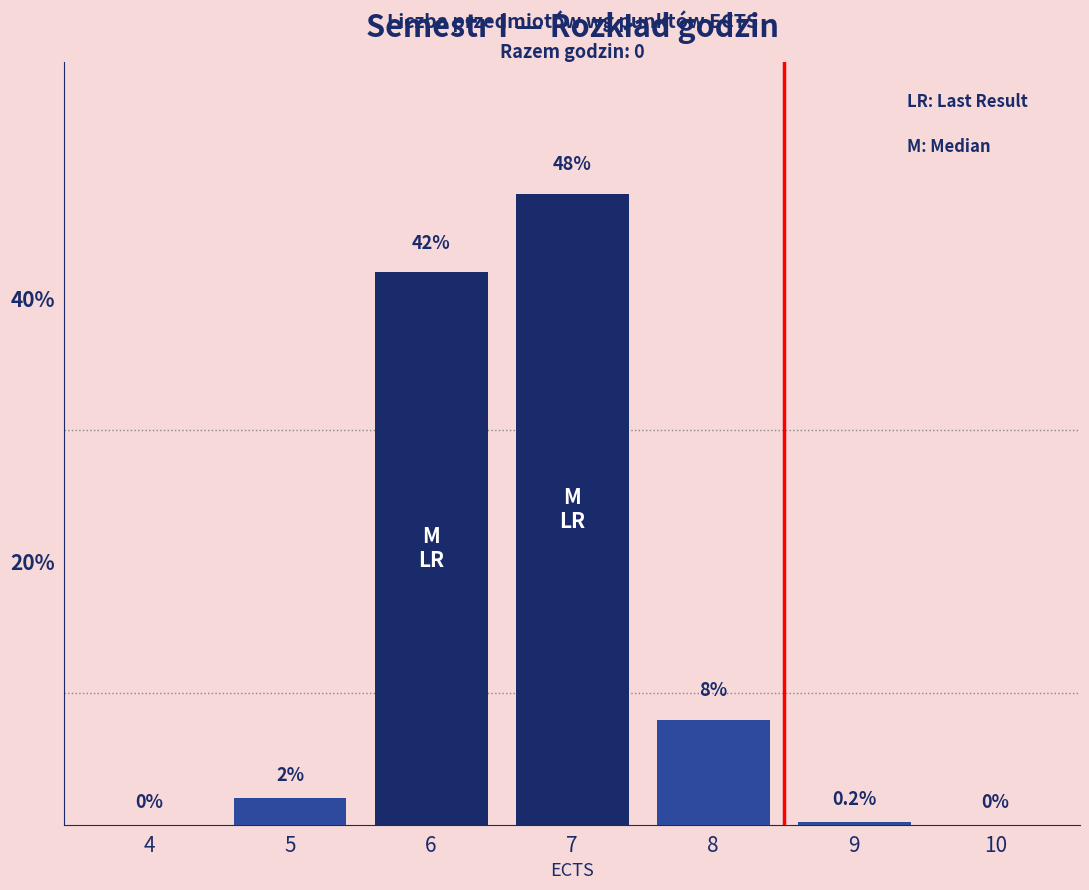

Reading left to right, list all the values displayed in this chart.

4=0.0	5=2.0	6=42.0	7=48.0	8=8.0	9=0.2	10=0.0